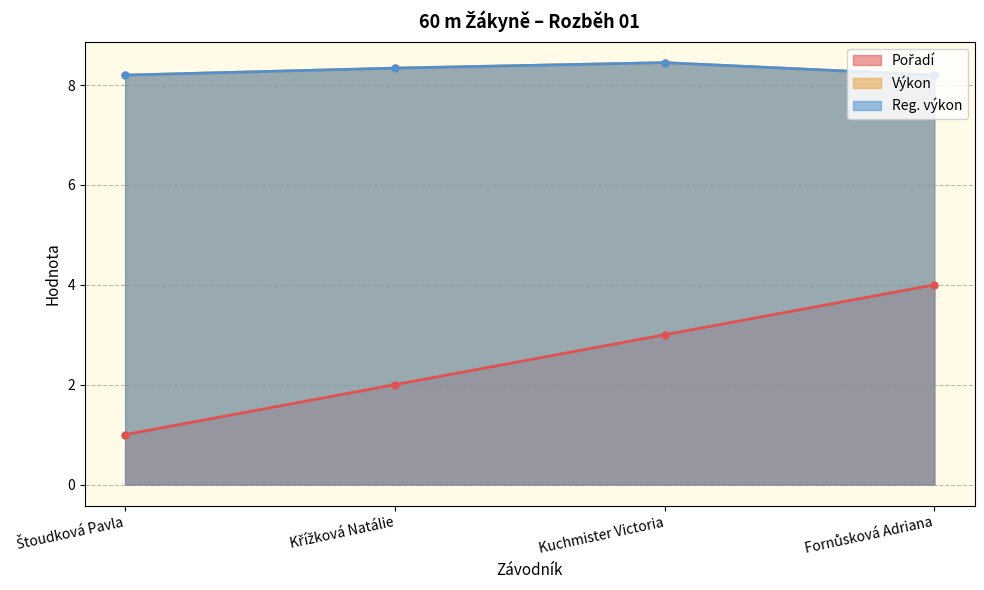

What position from the right is Kuchmister Victoria?

2